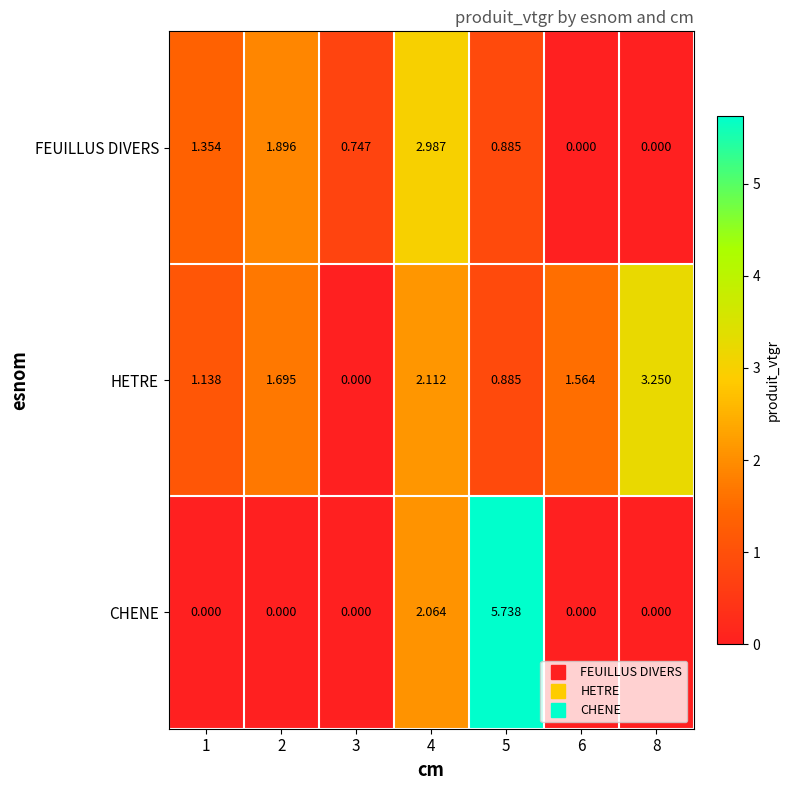

Which series has the largest range (max minus min)?

CHENE